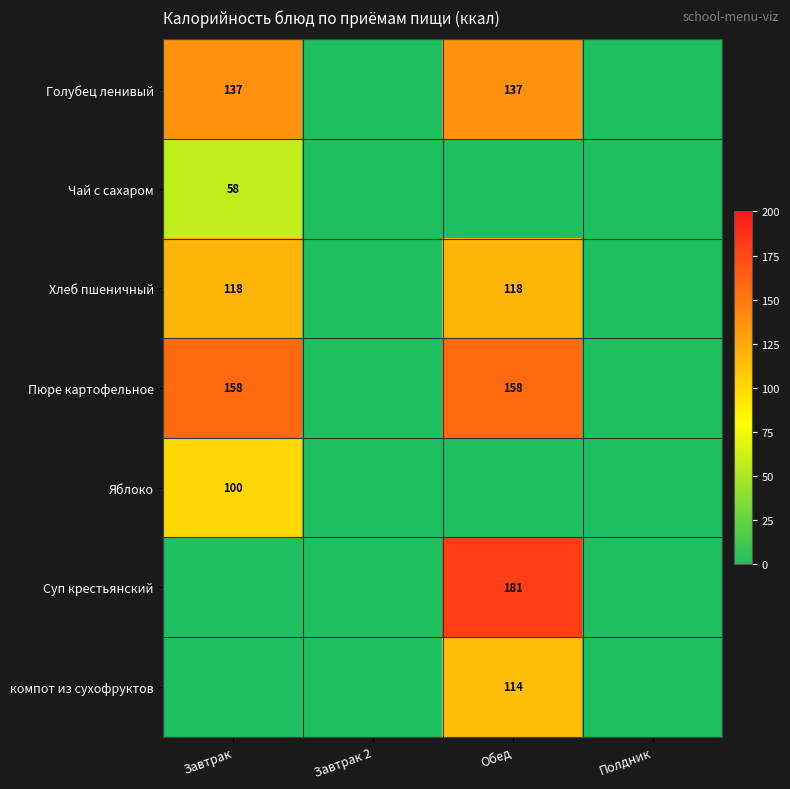

At which category is the sum across all series the highest?

Обед